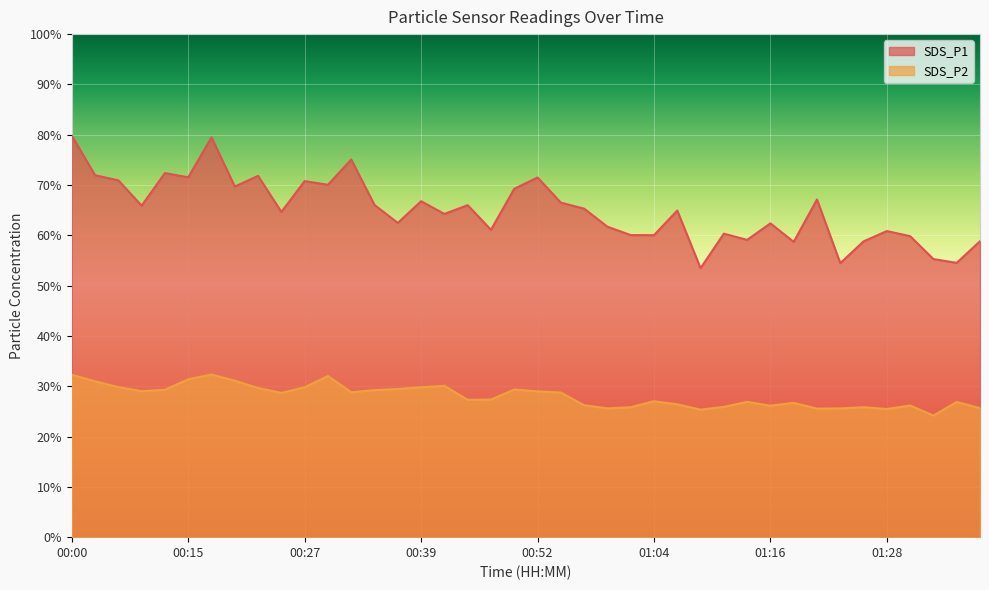

True or false: SDS_P1 has a value of 62.5 at 00:37.

True